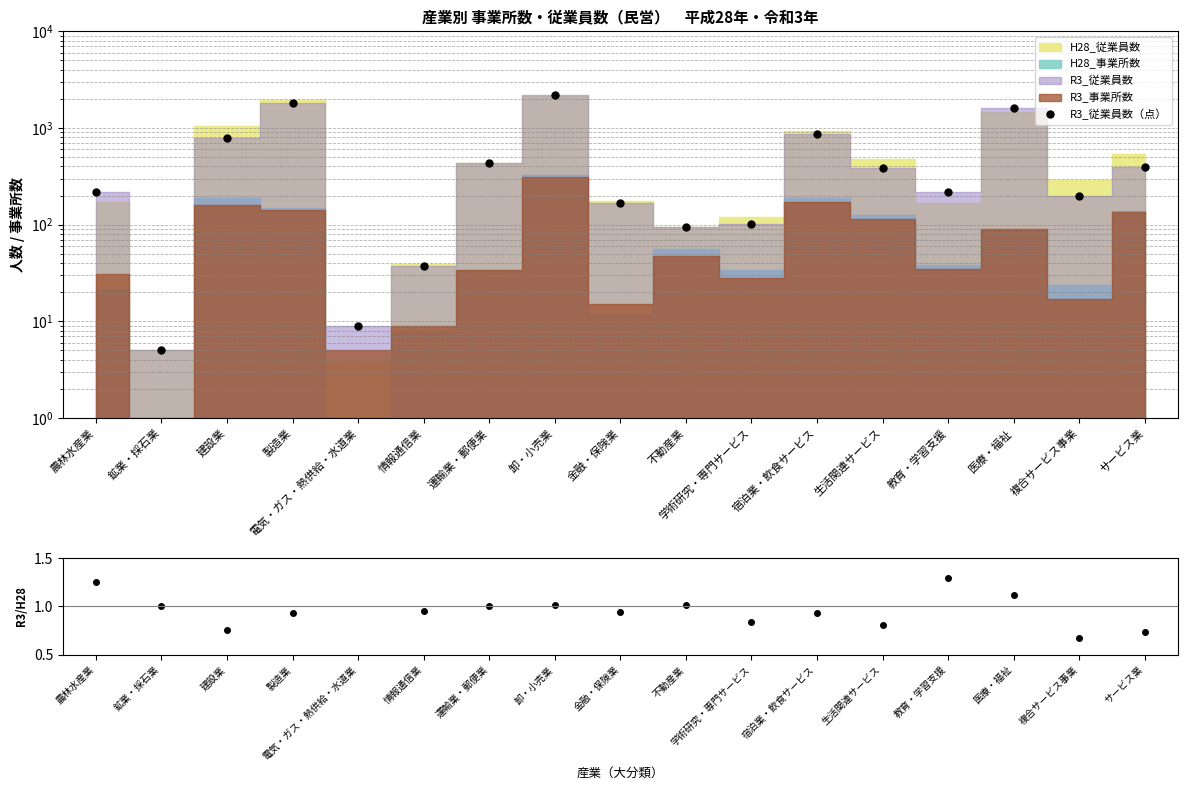

Reading right to left, what are all the values shown in this chart?

R3_従業員数（点）: サービス業=398.0	複合サービス事業=197.0	医療・福祉=1629.0	教育・学習支援=219.0	生活関連サービス=384.0	宿泊業・飲食サービス=873.0	学術研究・専門サービス=102.0	不動産業=95.0	金融・保険業=167.0	卸・小売業=2199.0	運輸業・郵便業=435.0	情報通信業=37.0	電気・ガス・熱供給・水道業=9.0	製造業=1805.0	建設業=786.0	鉱業・採石業=5.0	農林水産業=216.0
R3/H28 従業員数比: サービス業=0.7	複合サービス事業=0.7	医療・福祉=1.1	教育・学習支援=1.3	生活関連サービス=0.8	宿泊業・飲食サービス=0.9	学術研究・専門サービス=0.8	不動産業=1.0	金融・保険業=0.9	卸・小売業=1.0	運輸業・郵便業=1.0	情報通信業=0.9	電気・ガス・熱供給・水道業=2.2	製造業=0.9	建設業=0.8	鉱業・採石業=1.0	農林水産業=1.3